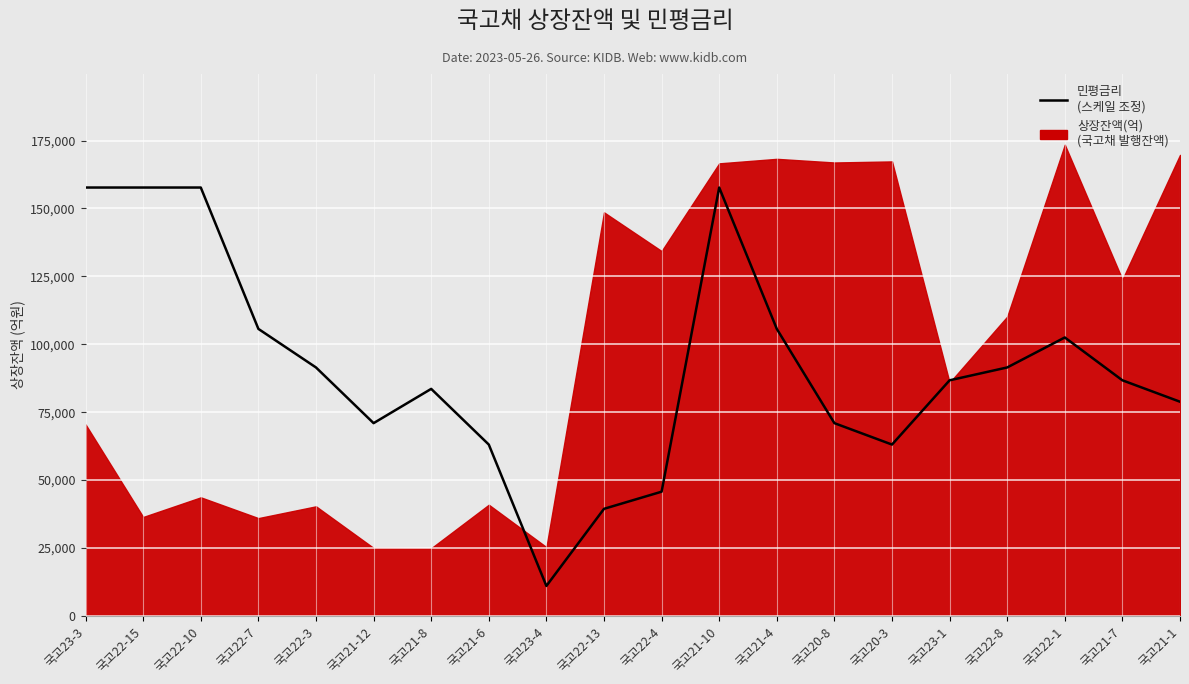

What is the average value?

91392.4